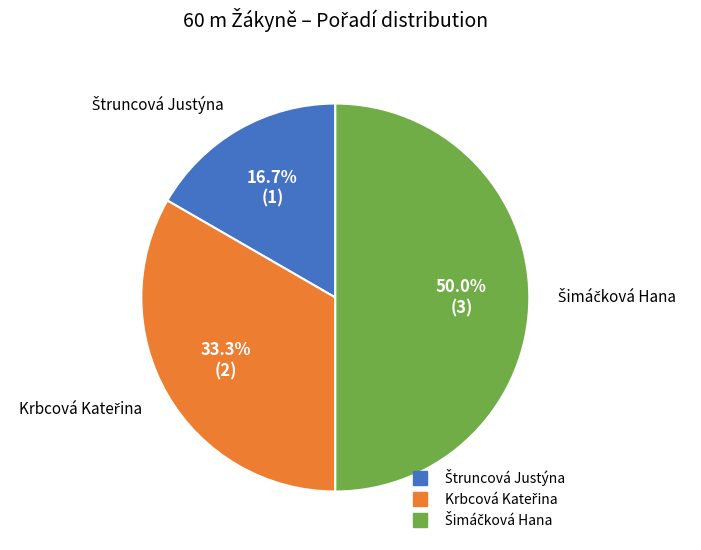

How many slices are in this pie chart?

3